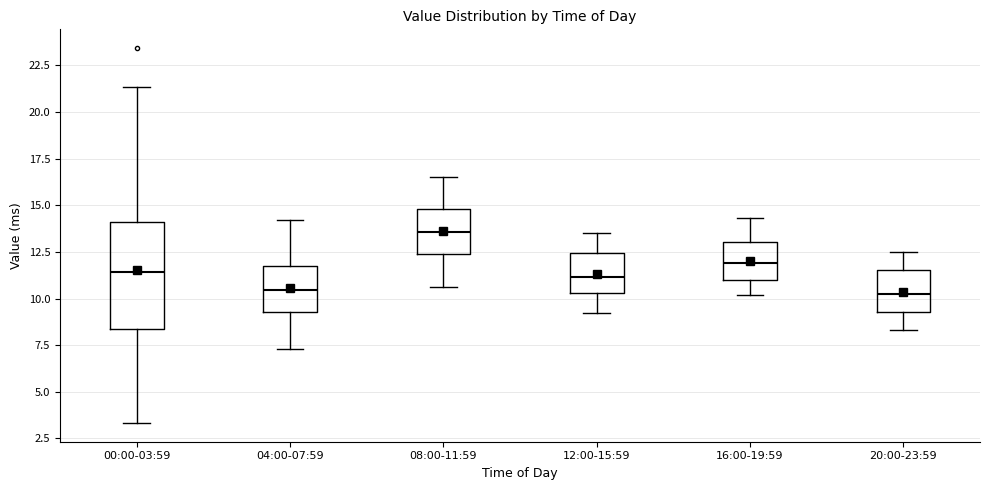

Where is the upper edge of the box for 20:00-23:59 on the y-axis? The values are not printed on the chart, so give them approximately, as read against the axis.

11.5